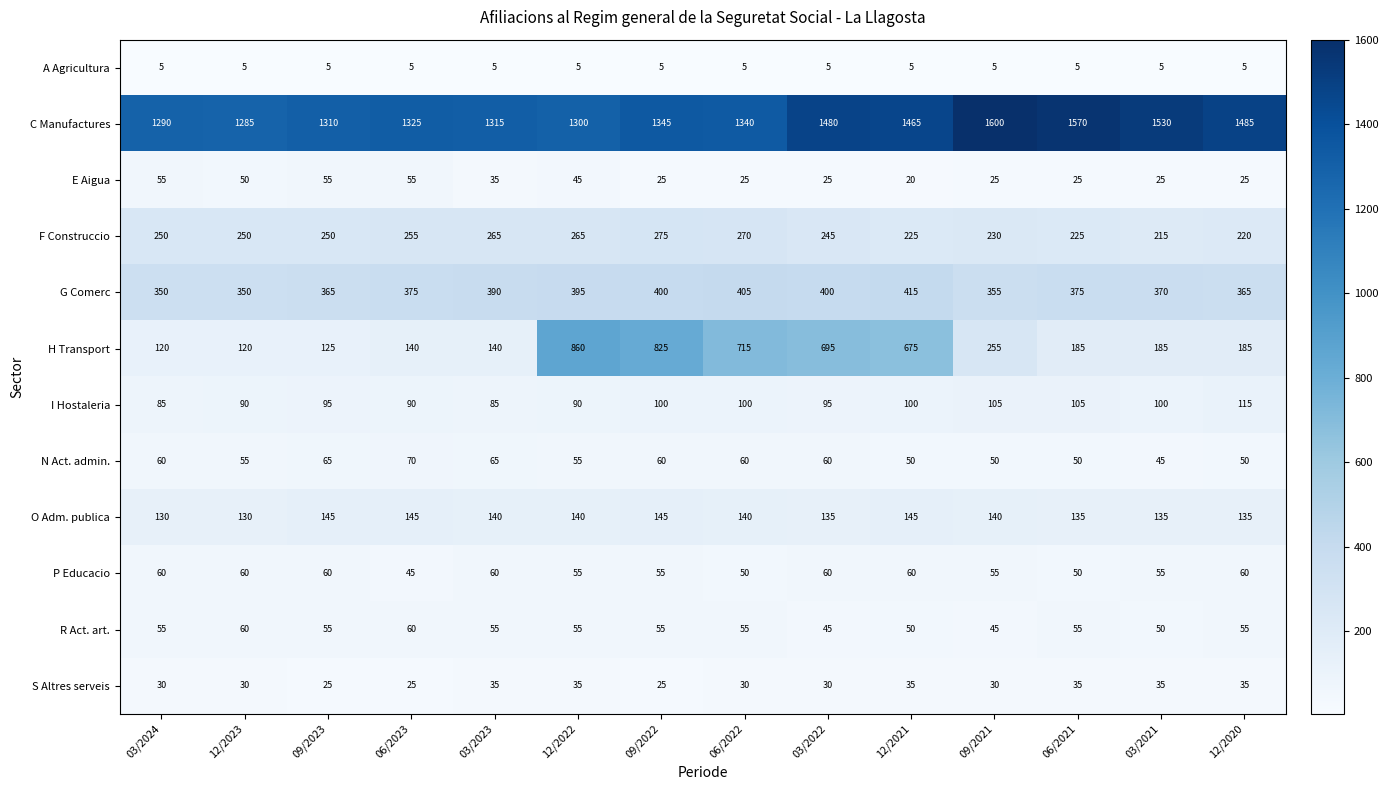

What is the spread (max minus min) of values at 06/2022?

1335